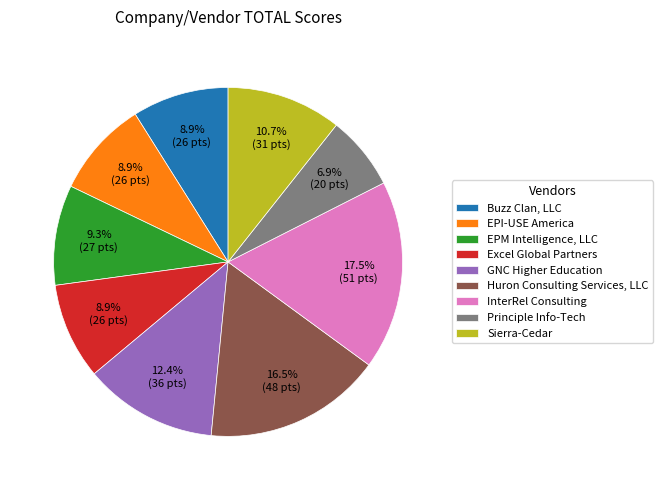

To the nearest percent, what percentage of the pie is Principle Info-Tech?

7%